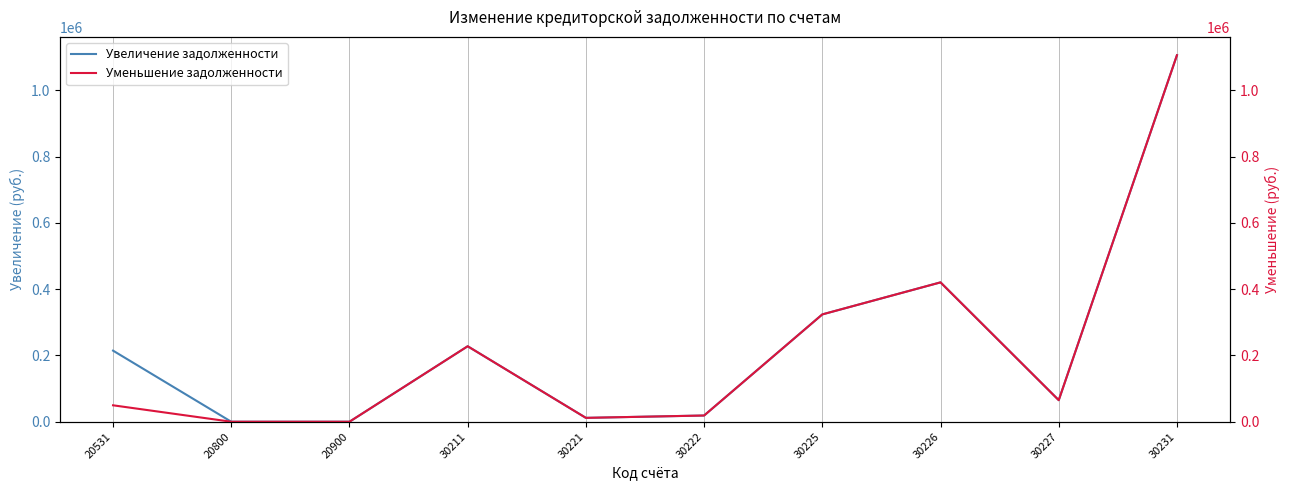

How many values in the Увеличение задолженности series are below 214624?

5